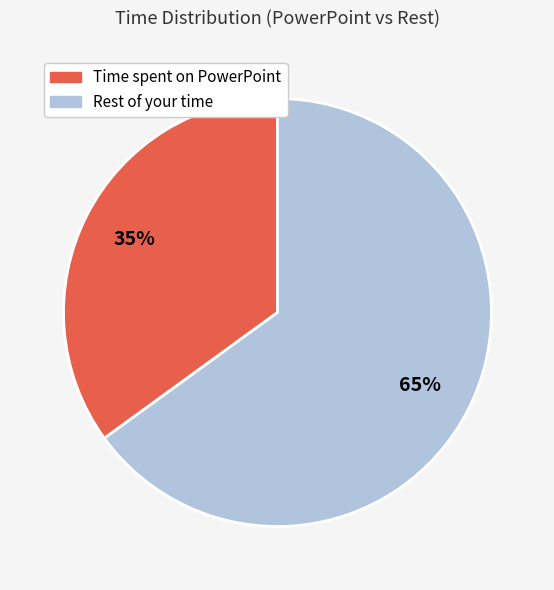

Do Time spent on PowerPoint and Rest of your time together represent more than half of the pie?

Yes